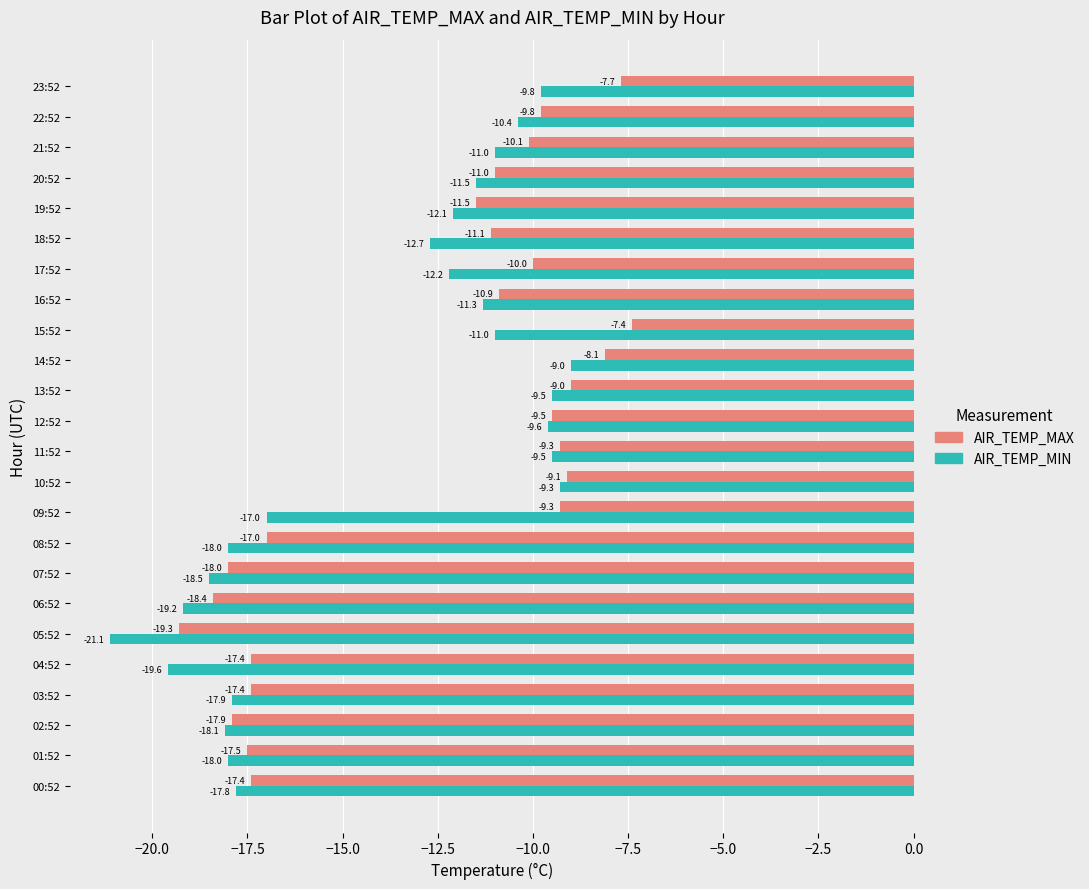

Which series changed the most between 03:52 and 16:52?

AIR_TEMP_MIN